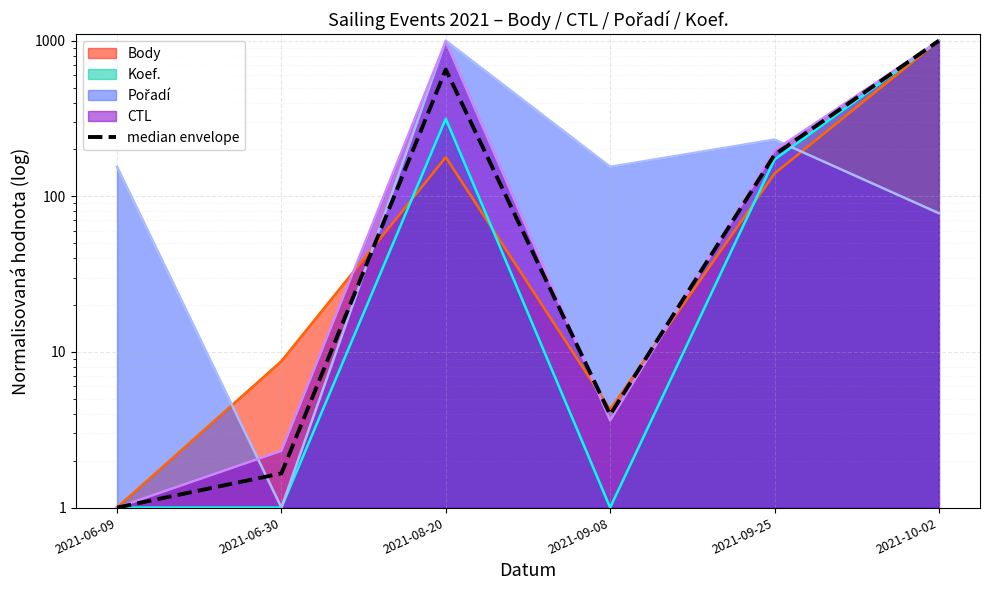

How many categories are shown in the chart?

6